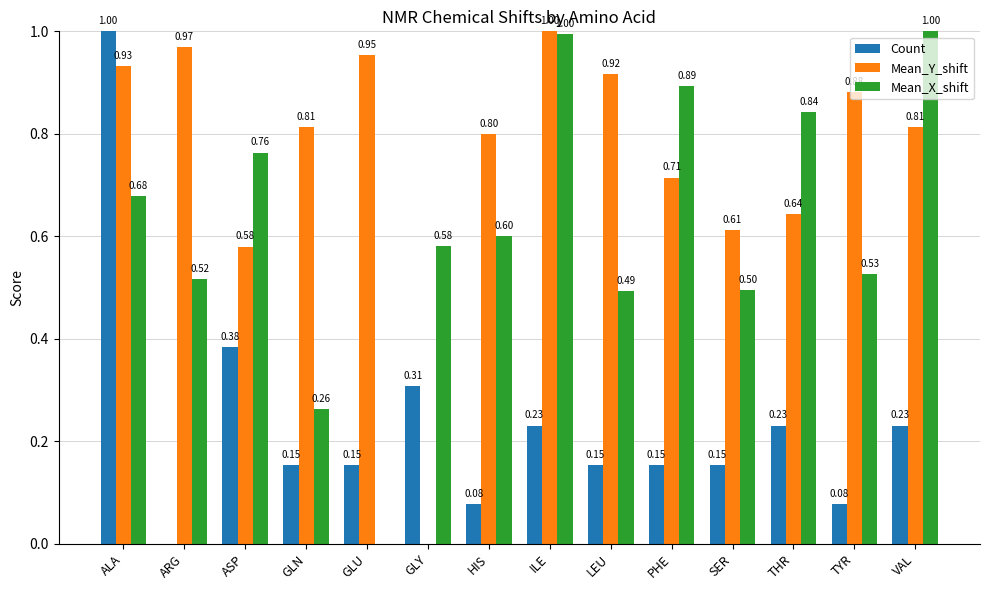

At which category is the sum across all series the highest?

ALA